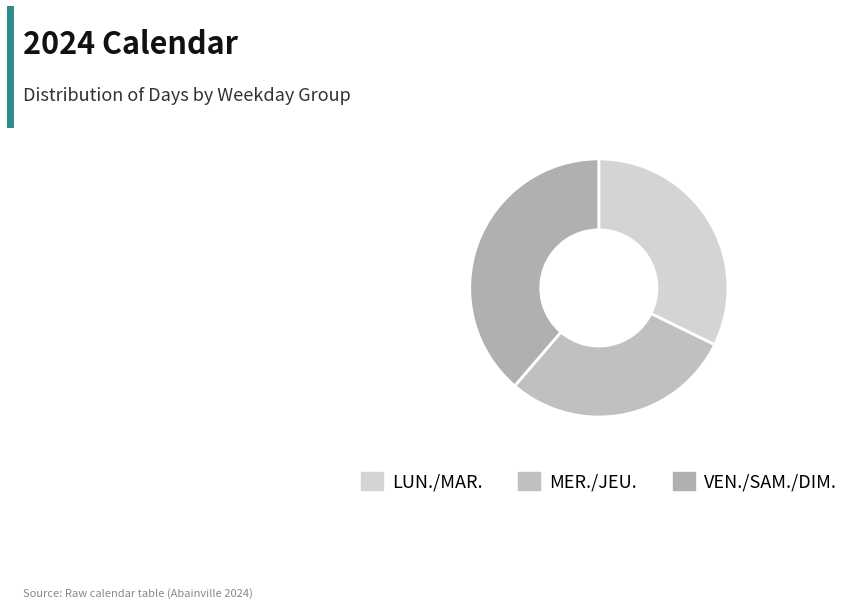

Does any single category account for the majority?

No